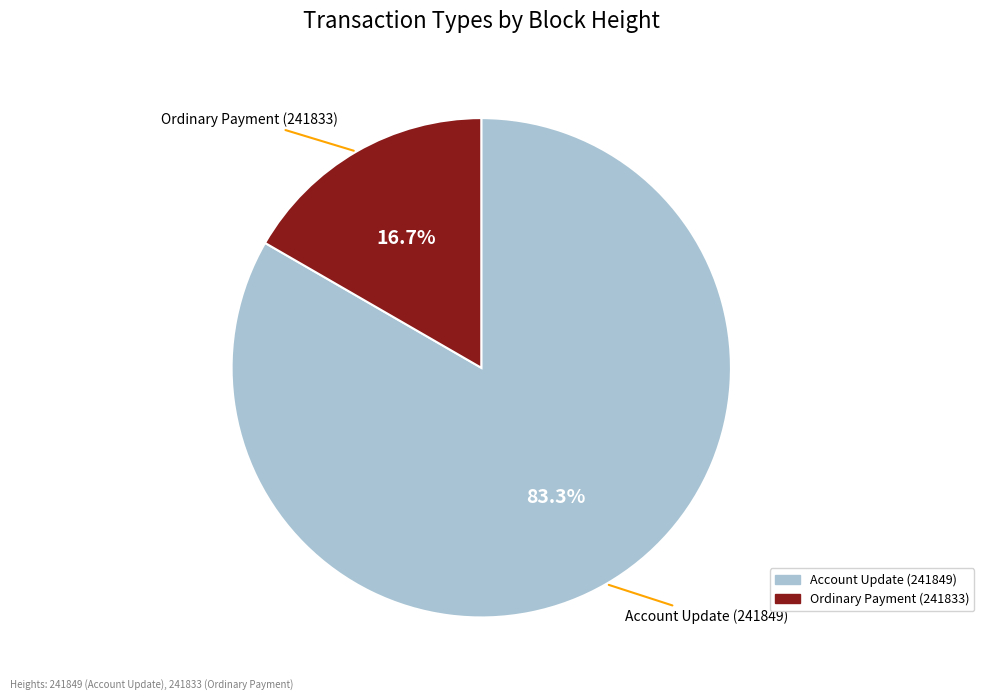

True or false: Account Update (241849) accounts for 83% of the total.

True